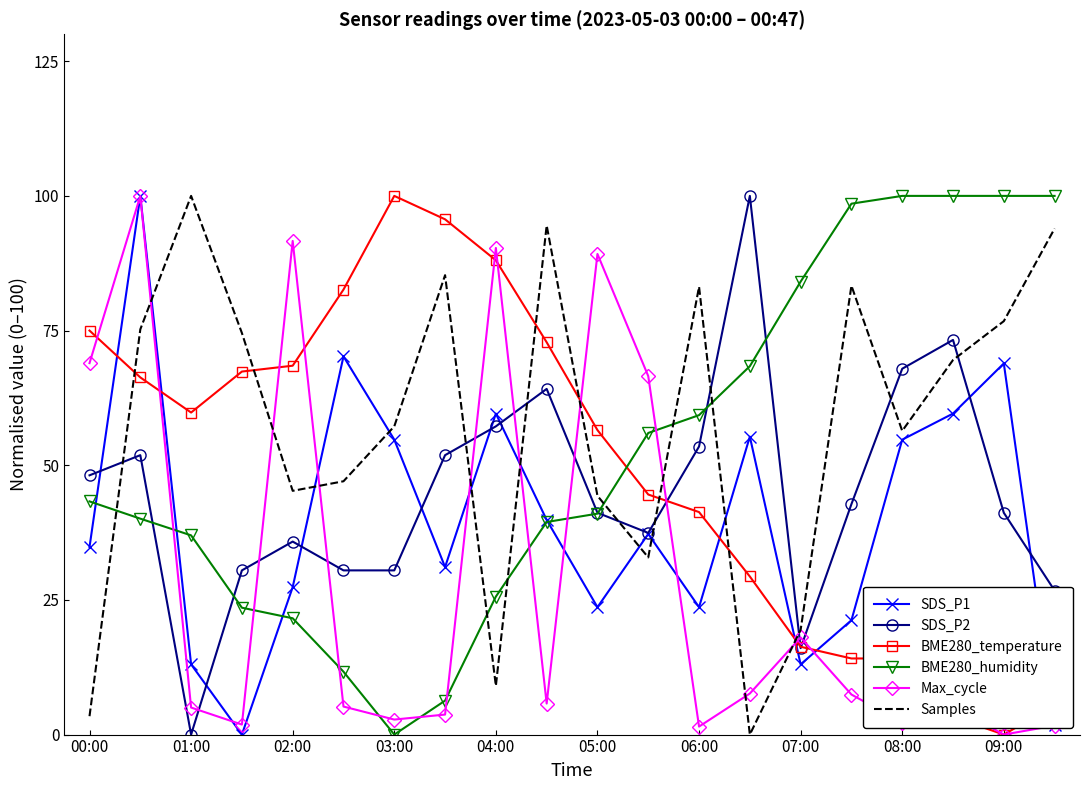

How many times do Samples and BME280_temperature cross each other?

7